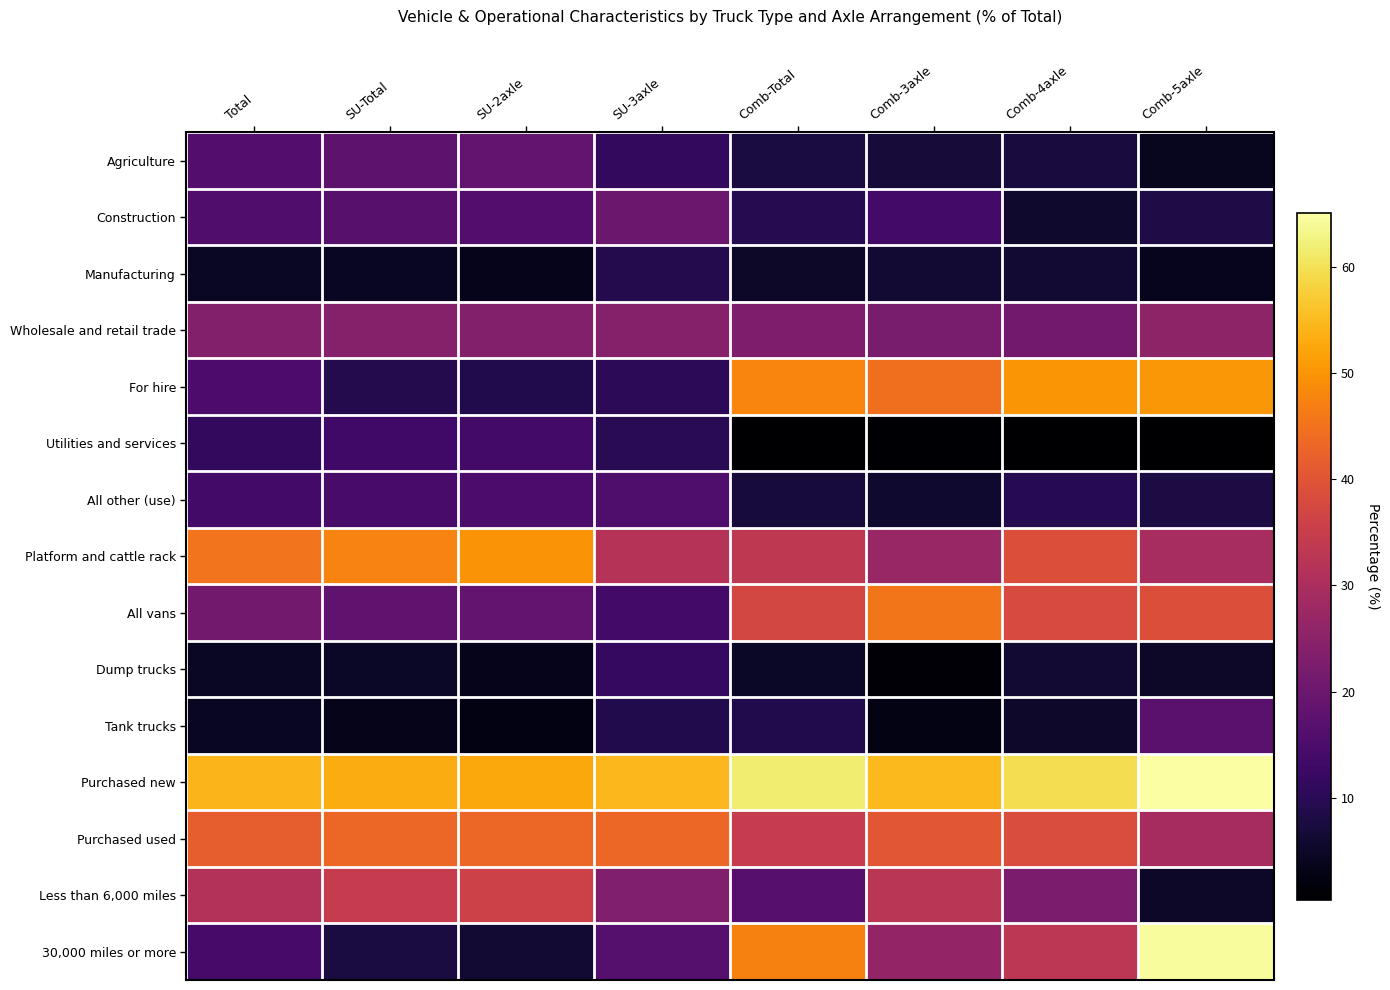

Which has a higher value, Comb-Total or Comb-5axle?

Comb-Total